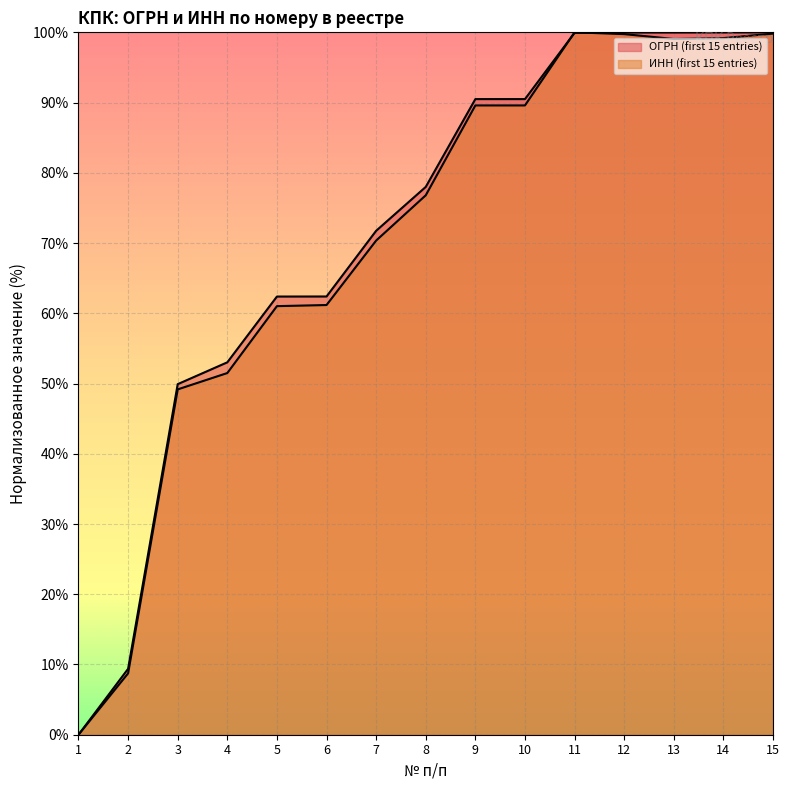

What is the value of the ИНН (first 15 entries) point at the 8th from the left?

76.8